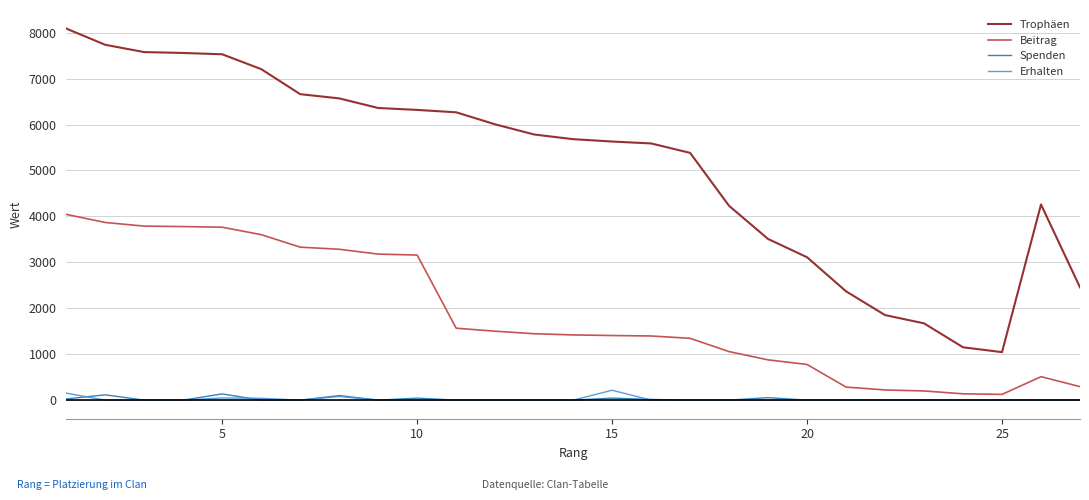

What is the difference between the maximum and minimum values in the Spenden series?

136